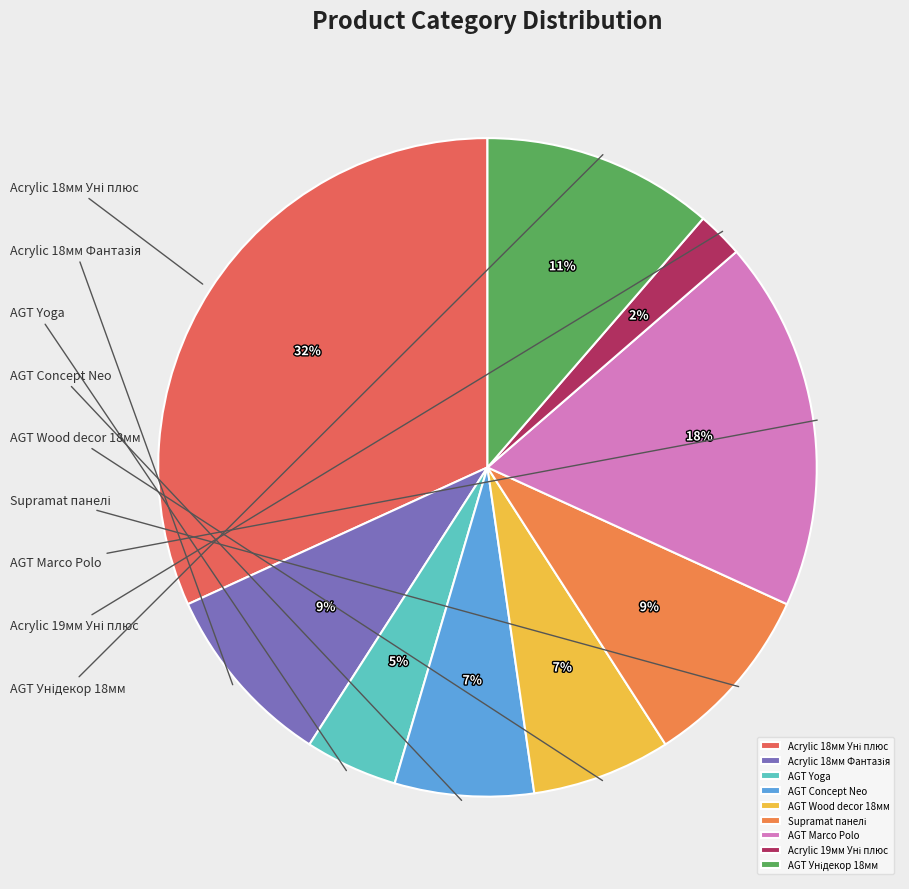

To the nearest percent, what is the average slice percentage?

11%